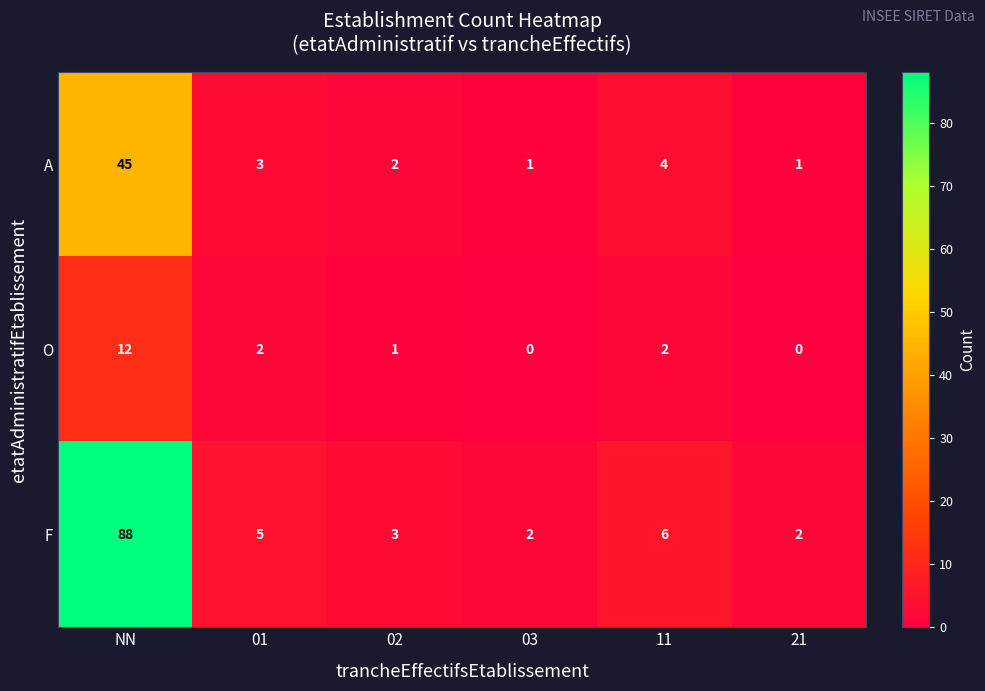

Where does the F series first go above 5?

NN